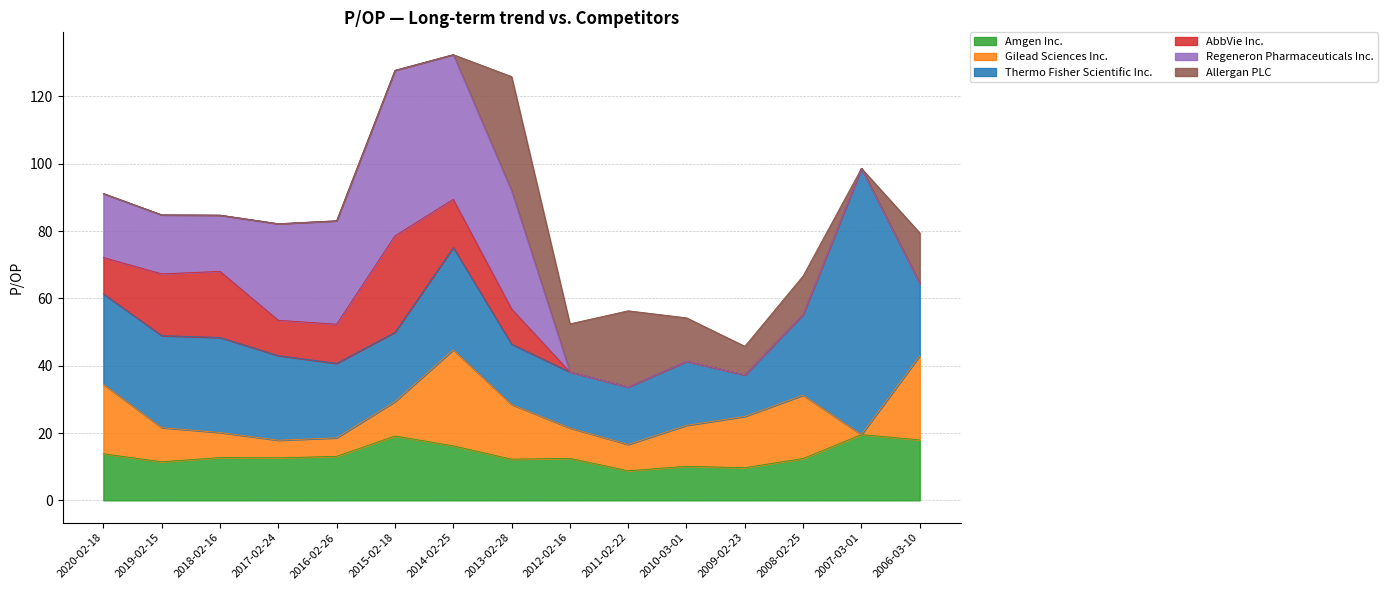

How many lines are shown in the chart?

6